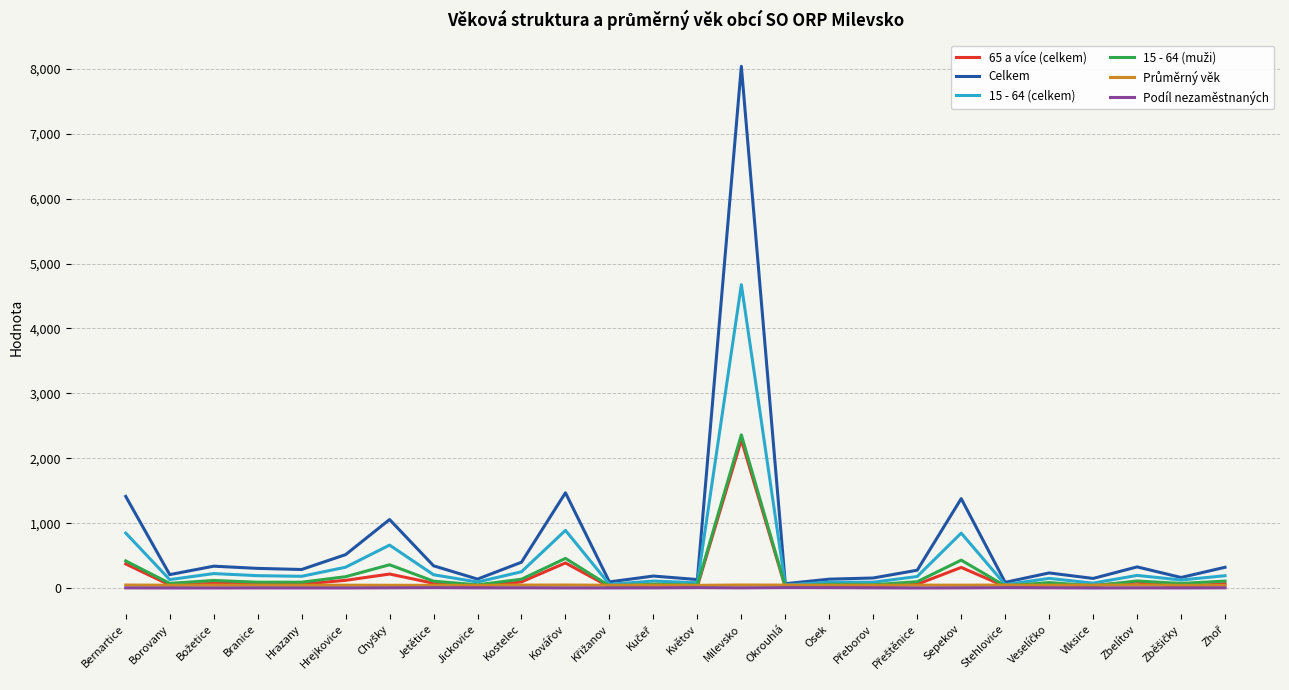

At which category is the sum across all series the highest?

Milevsko